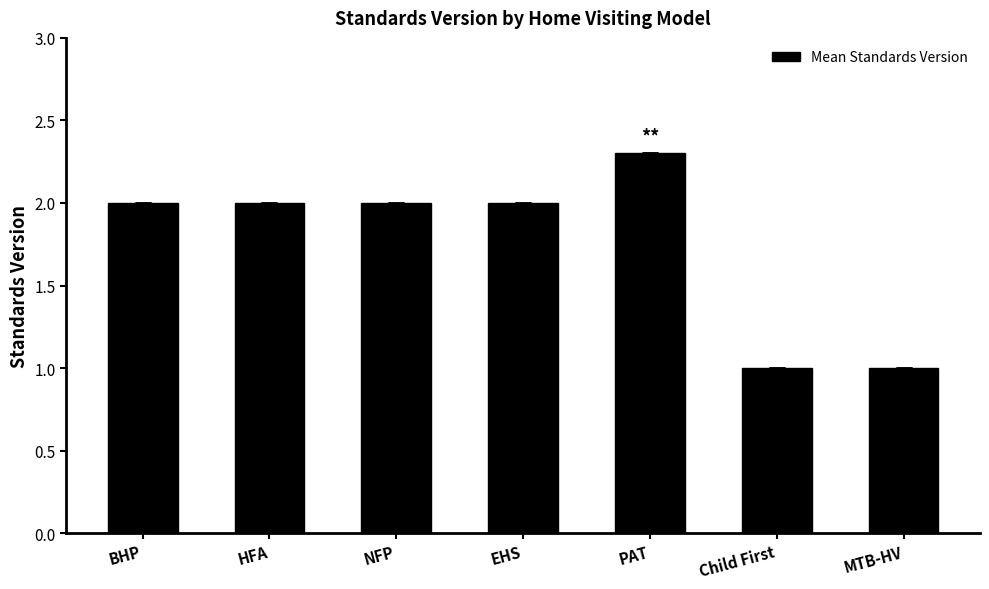

What is the label of the 1st bar from the right?

MTB-HV